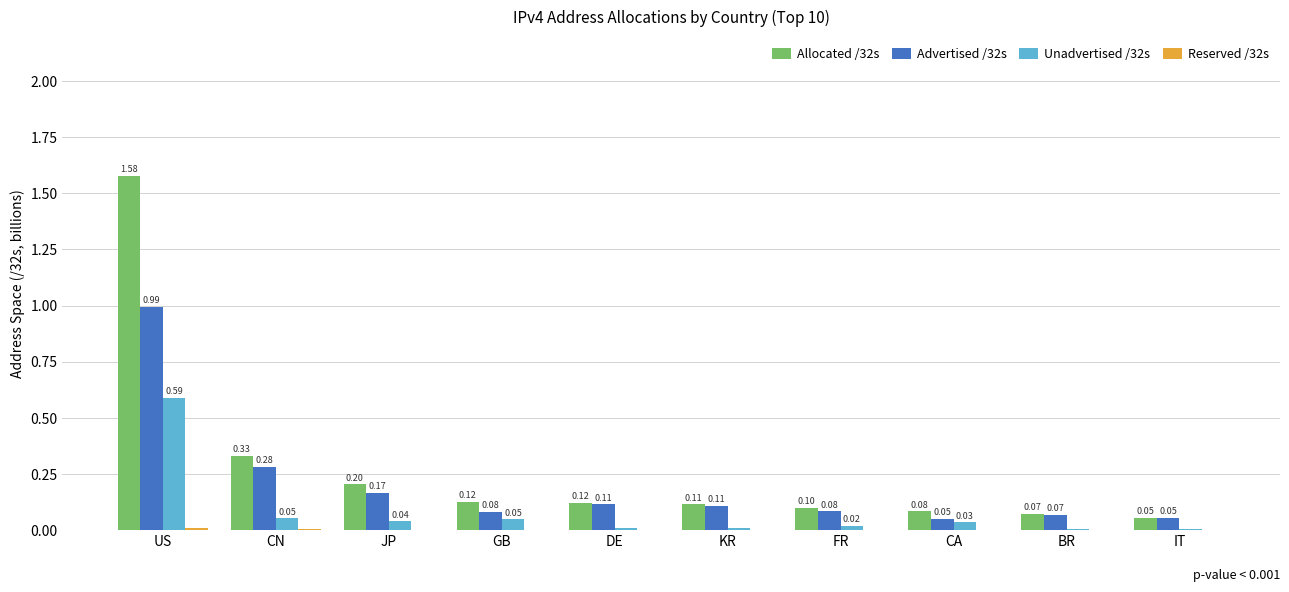

Which series has the largest total across all categories?

Allocated /32s